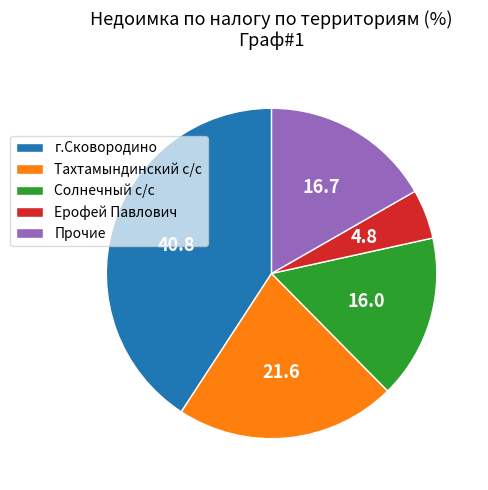

Which category has the smallest portion of the pie?

Ерофей Павлович